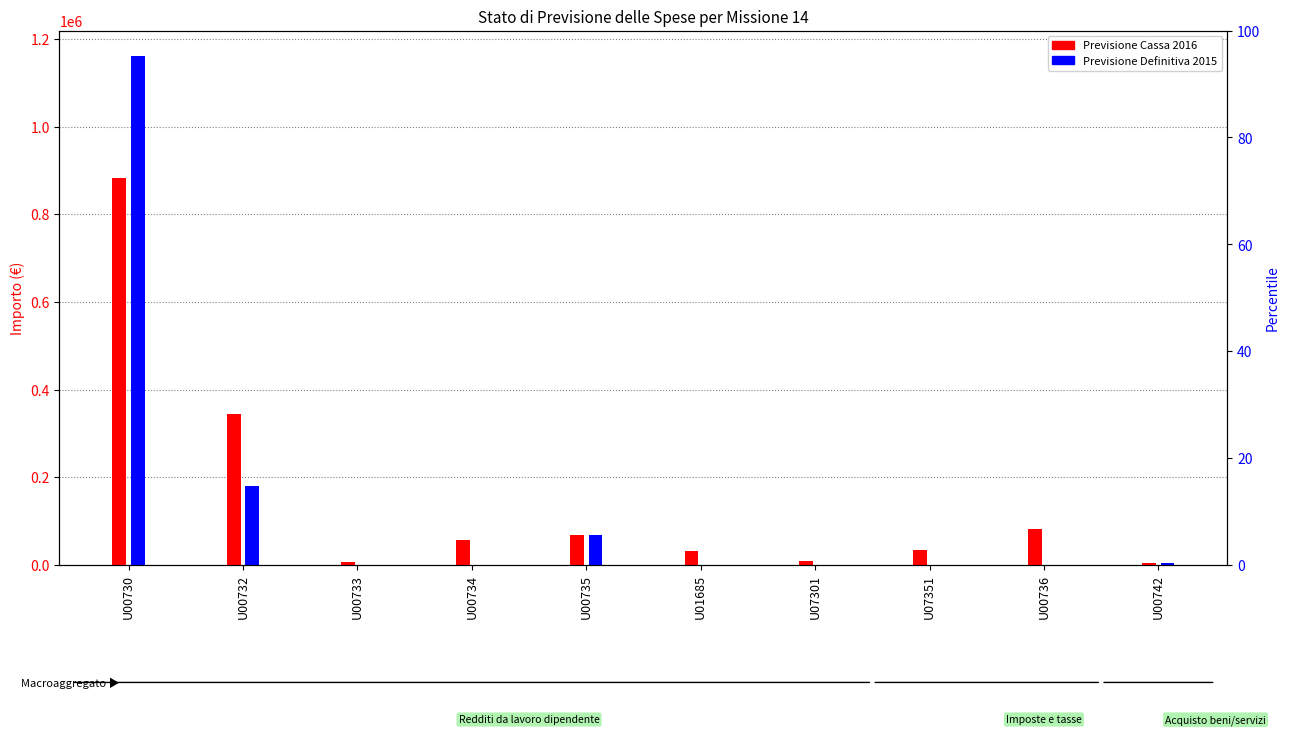

What is the spread (max minus min) of values at U01685?

31000.0